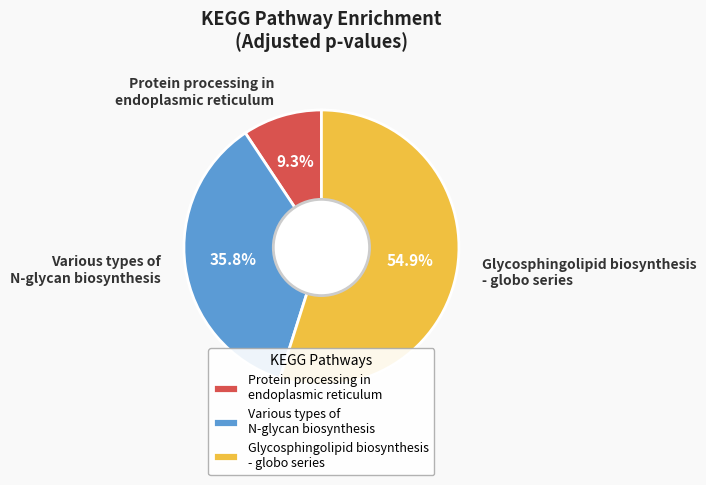

How many segments does this pie chart have?

3